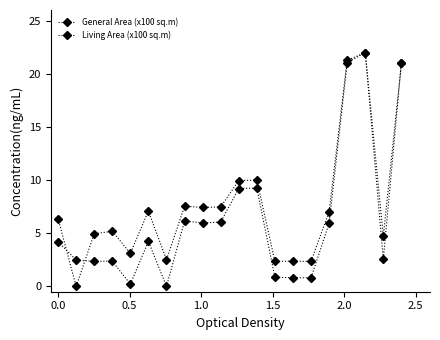

True or false: General Area (x100 sq.m) has more than 2 interior local peaks.

True